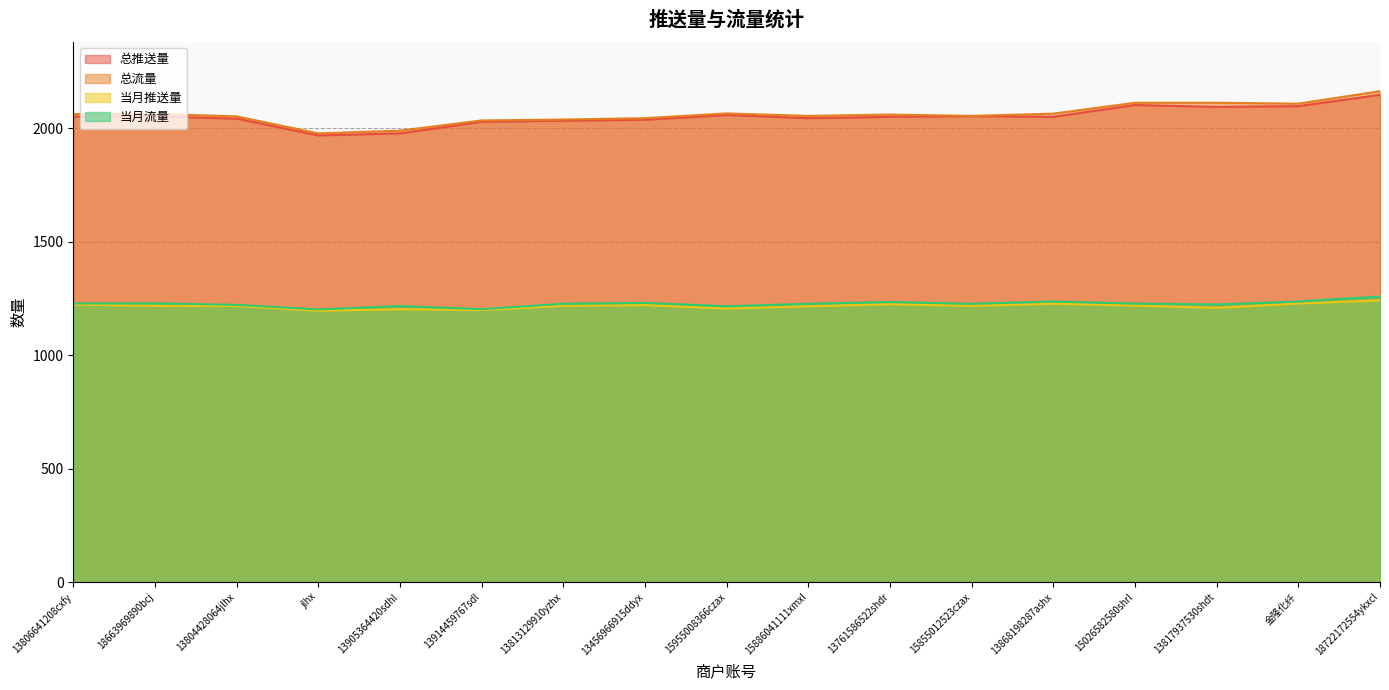

Rank the series by their maximum value, from lowest to highest.

当月推送量, 当月流量, 总推送量, 总流量